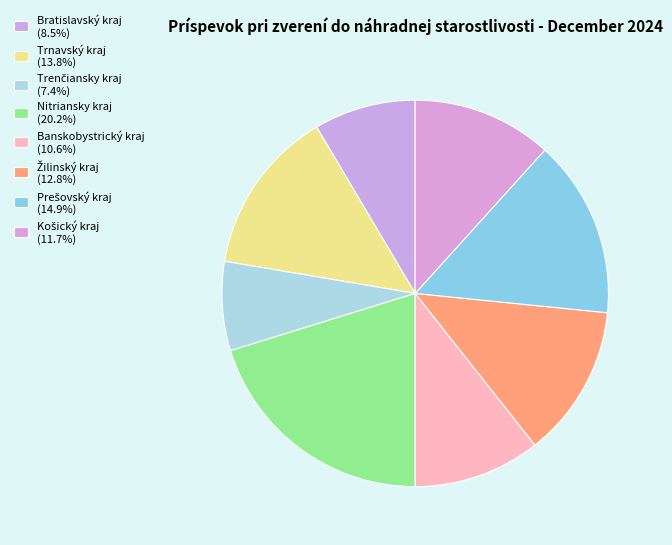

Which has a higher value, Nitriansky kraj or Žilinský kraj?

Nitriansky kraj